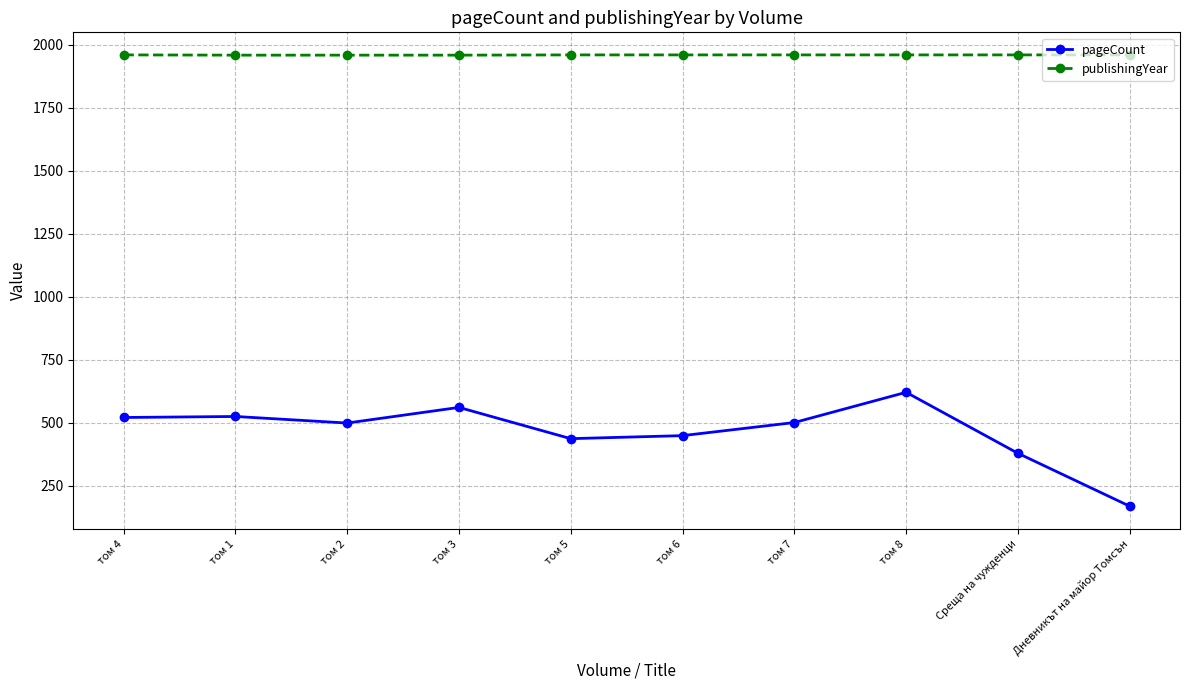

What position from the left is том 6?

6